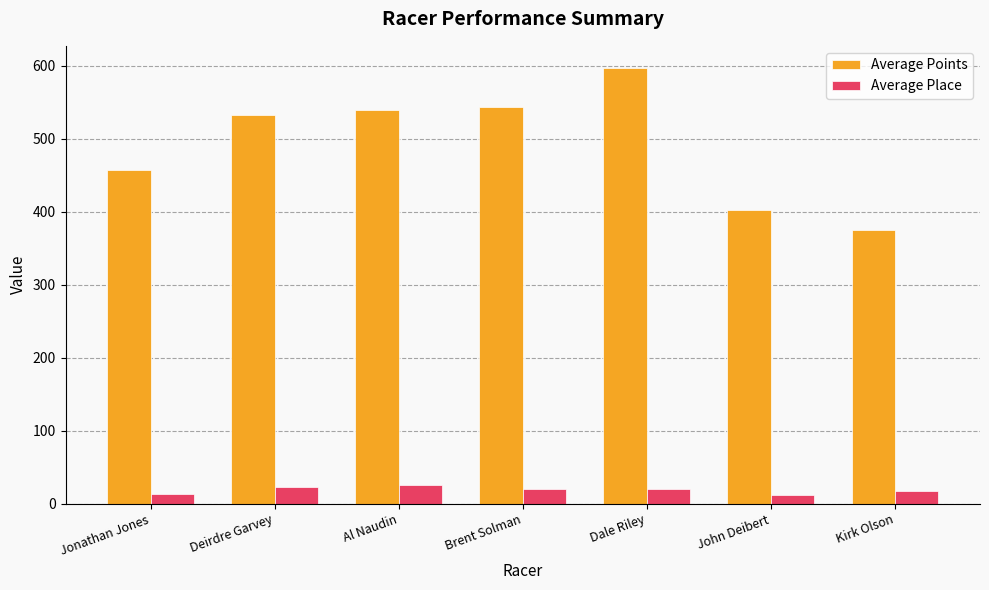

True or false: Average Points has a value of 119.2 at Al Naudin.

False